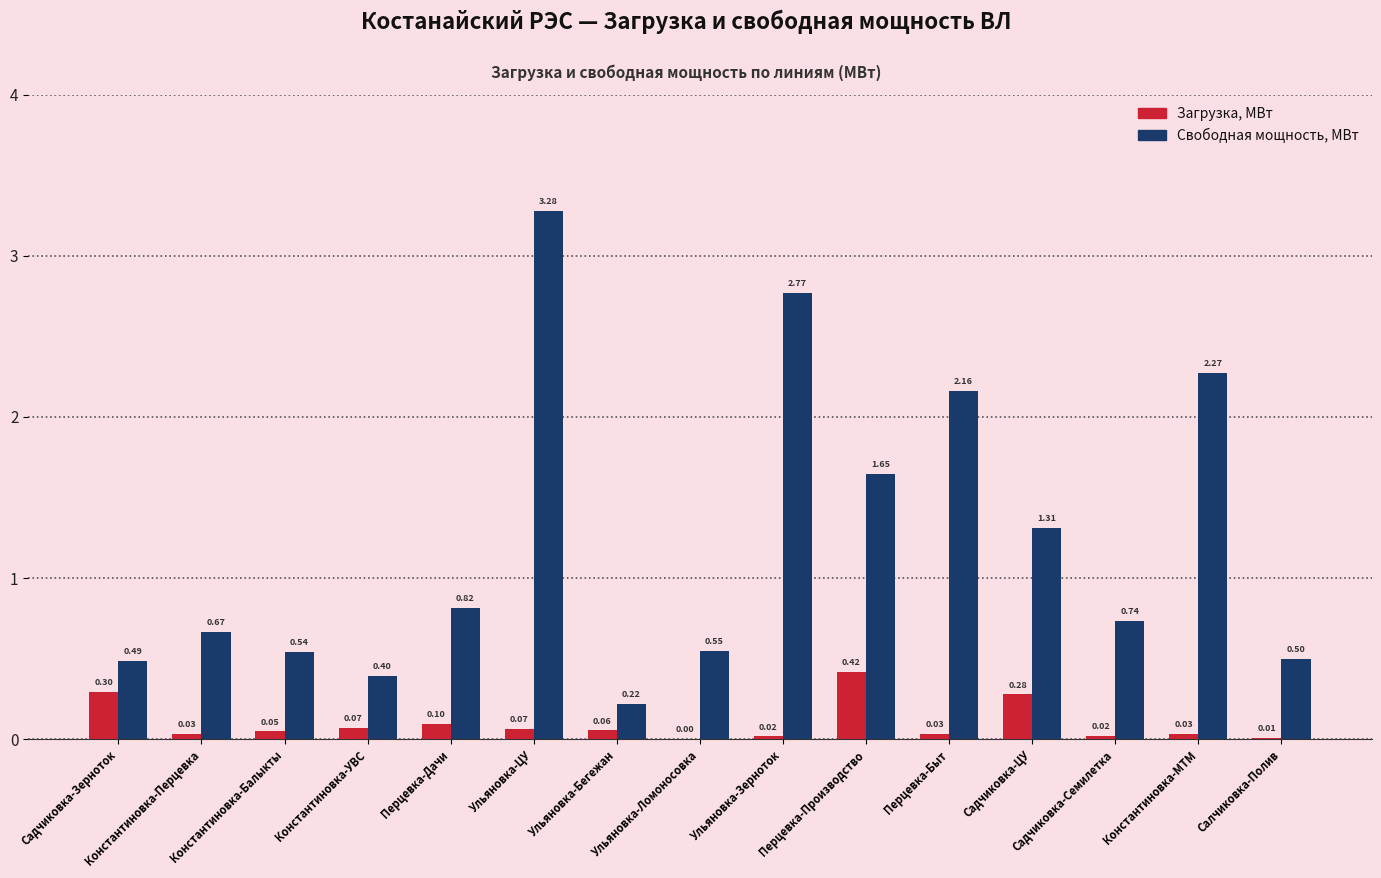

How many series are shown in this chart?

2